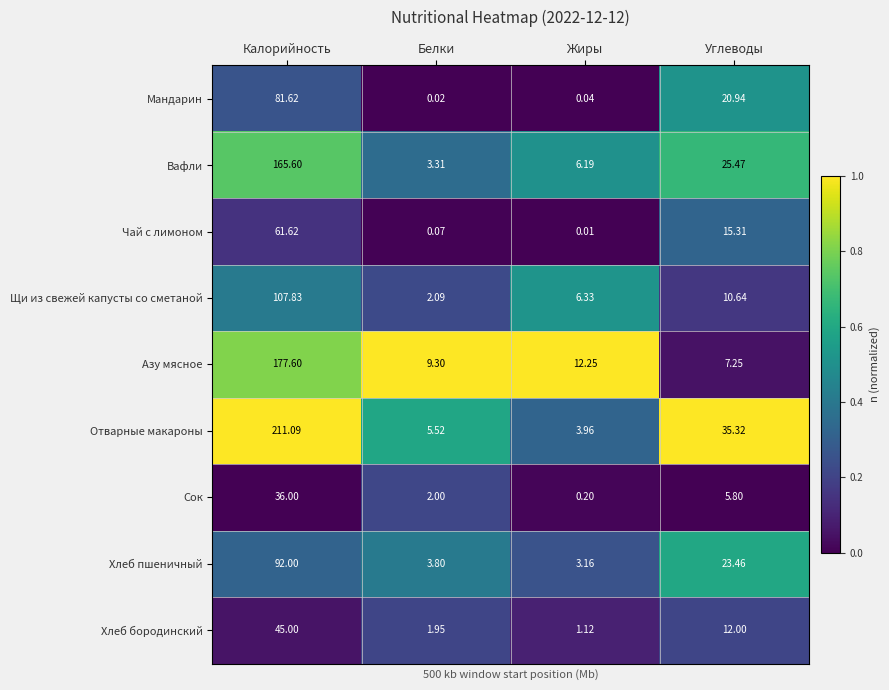

Which series has the largest range (max minus min)?

Отварные макароны